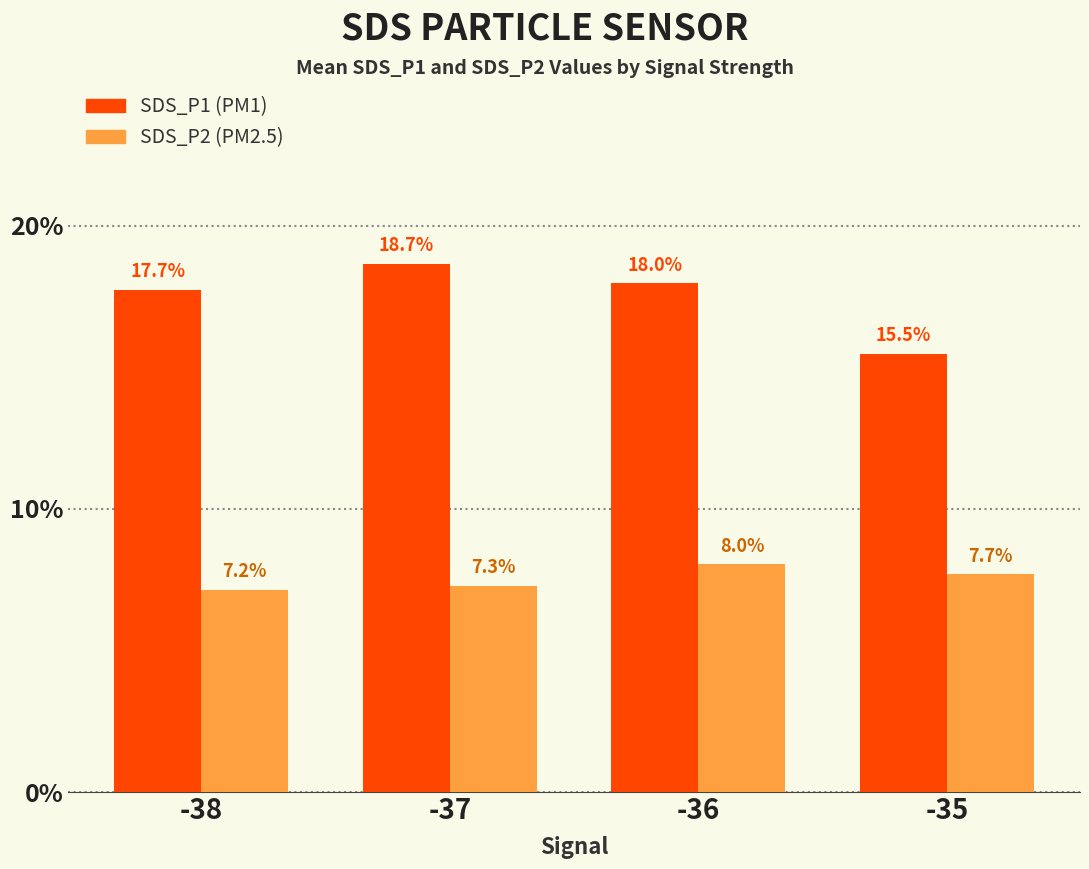

What is the total value across all series at -35?

23.2